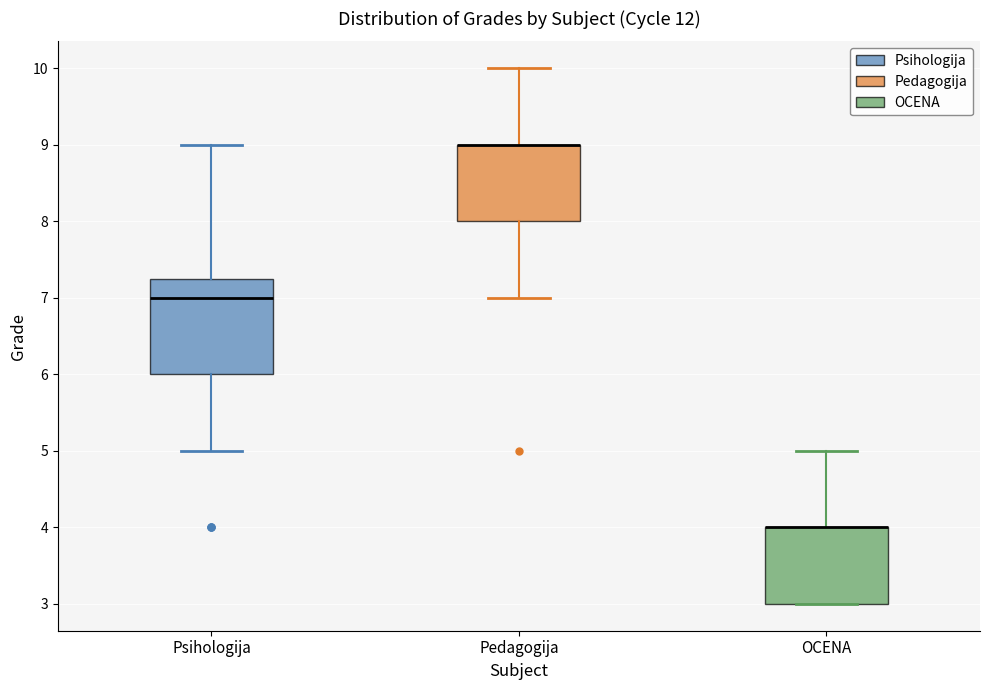

Comparing the boxes themselves (not the whiskers), which one is the tallest?

Psihologija